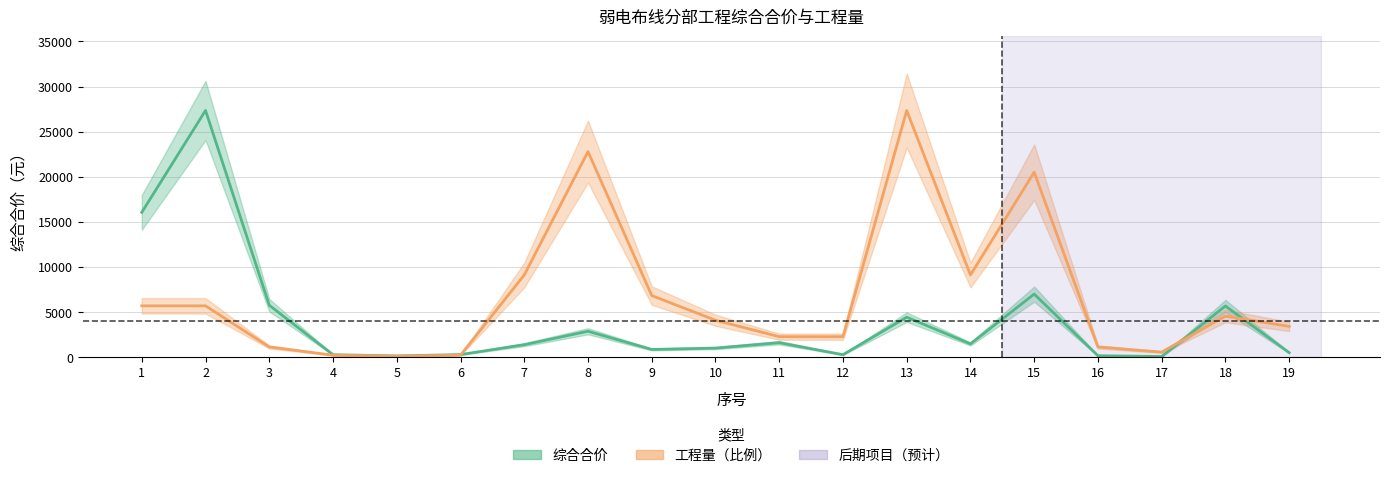

Which series changed the most between 7 and 11?

工程量（比例）